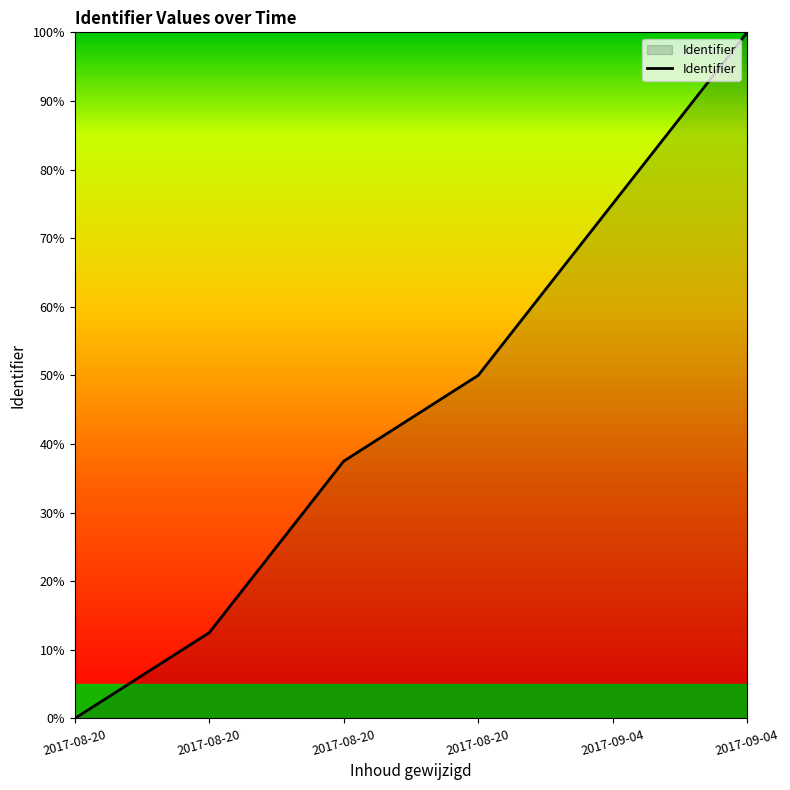

Which category has the lowest value across all series?

2017-08-20